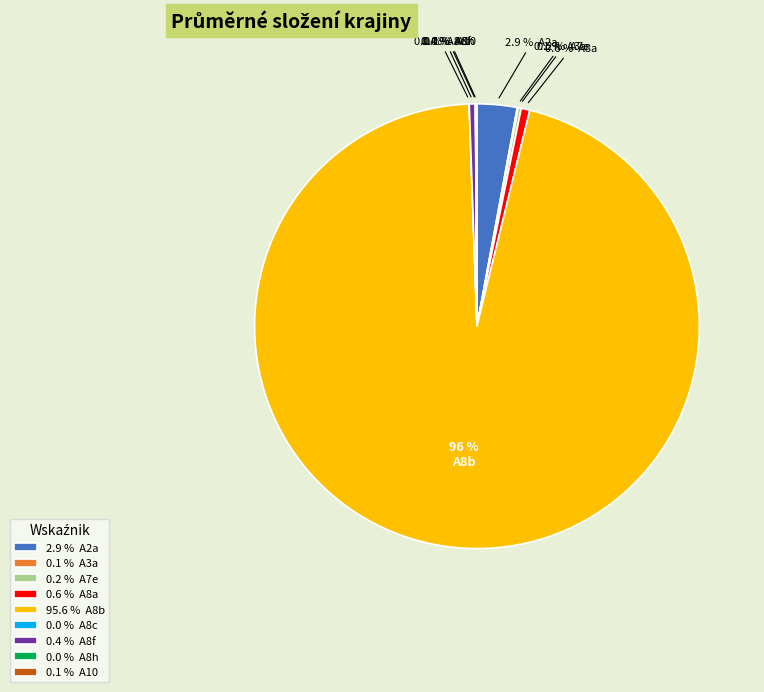

Which slice is the largest?

95.6 % A8b